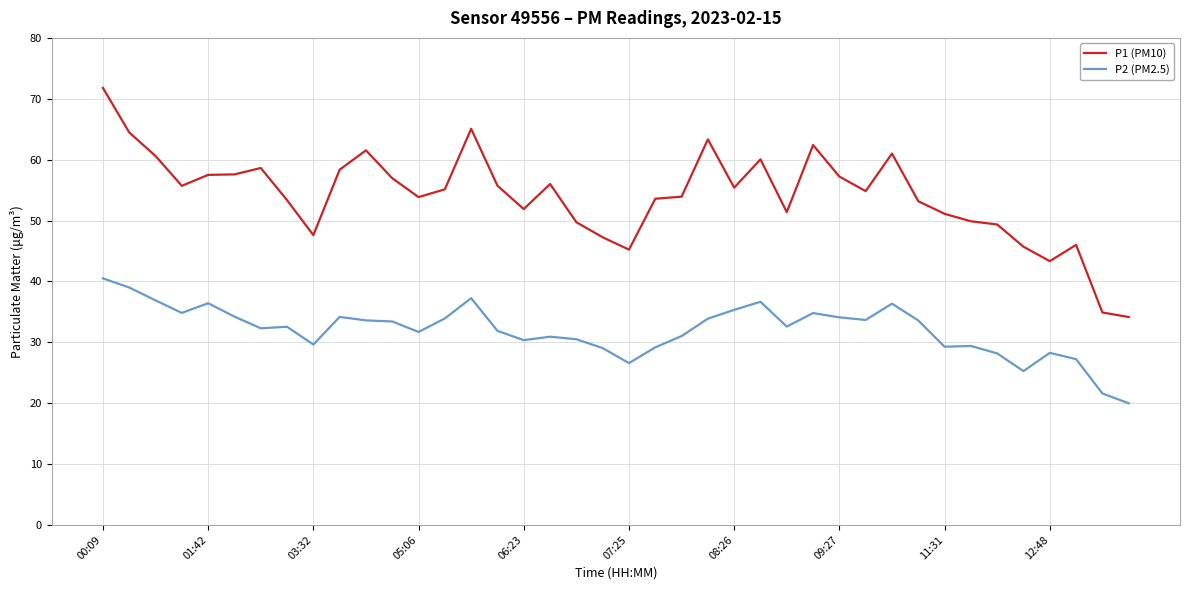

True or false: P1 (PM10) and P2 (PM2.5) cross at least once.

False